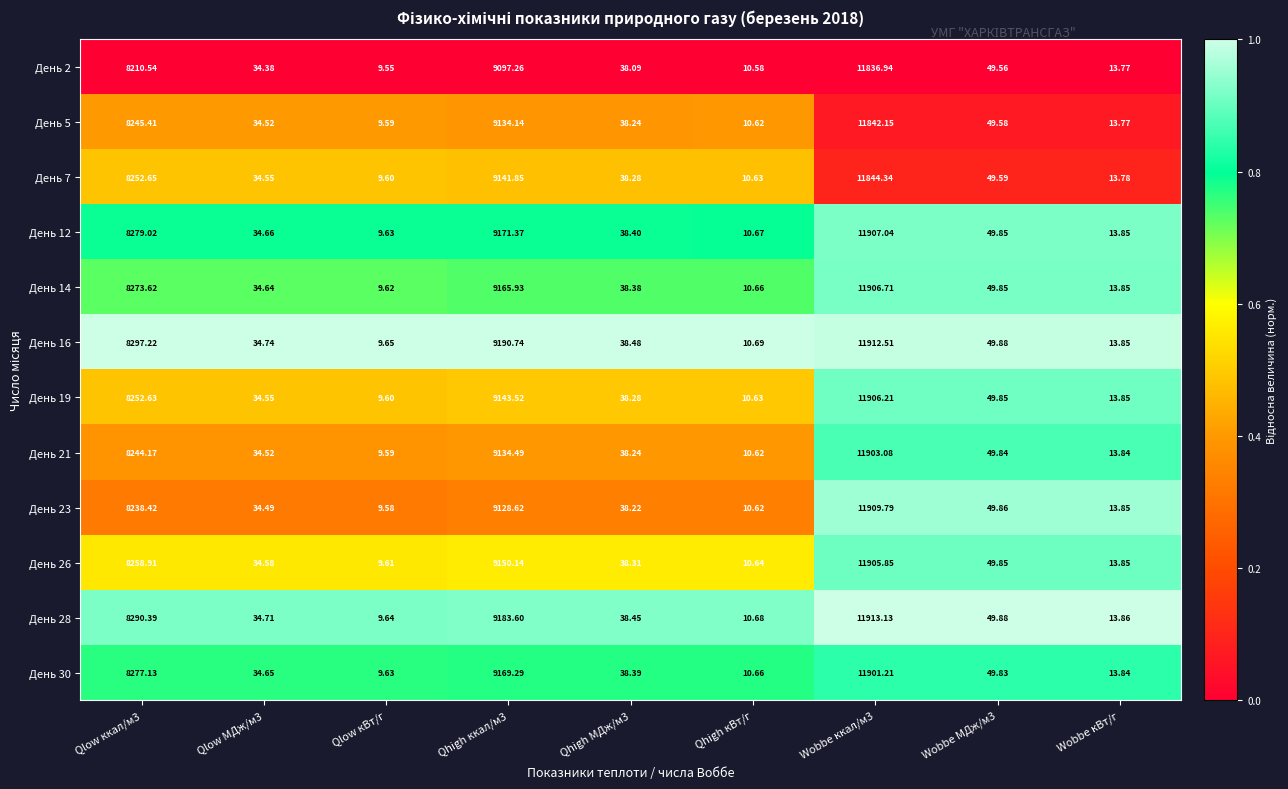

At which category does the chart reach its minimum across all series?

Qlow кВт/г